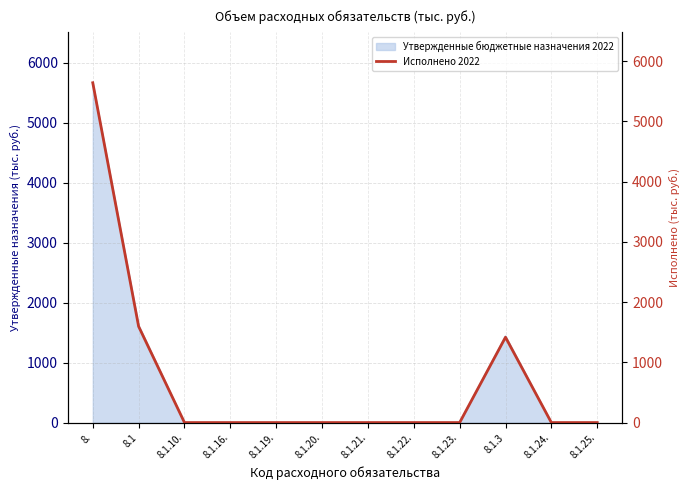

What is the greatest value displayed?

5643.1